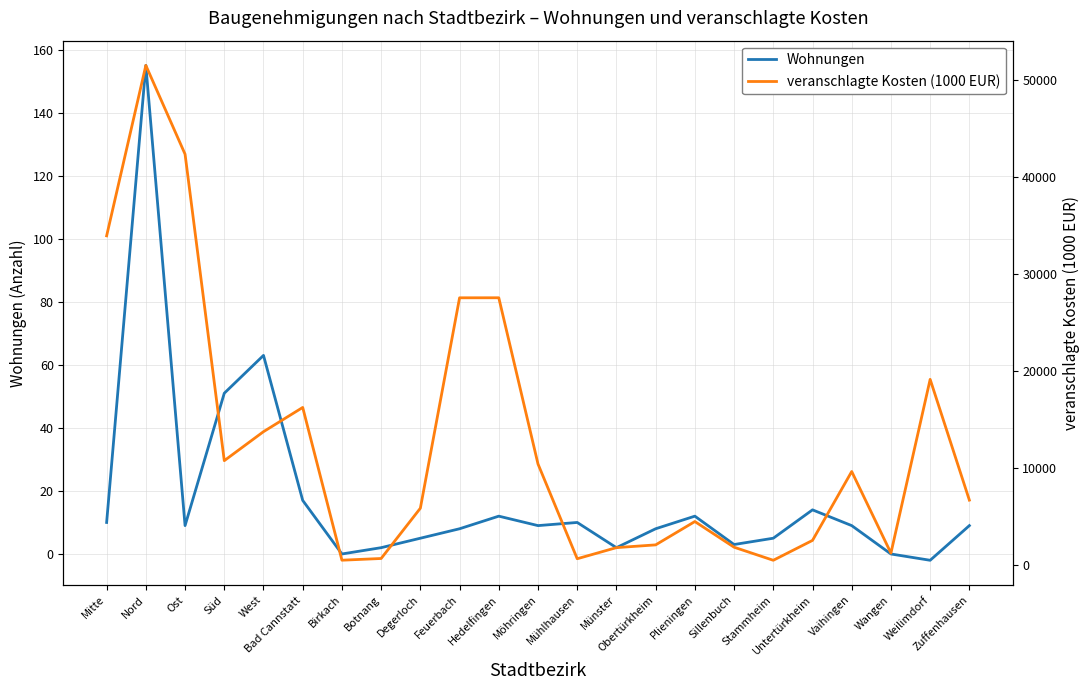

What is the difference between the veranschlagte Kosten (1000 EUR) values at Zuffenhausen and Feuerbach?

20846